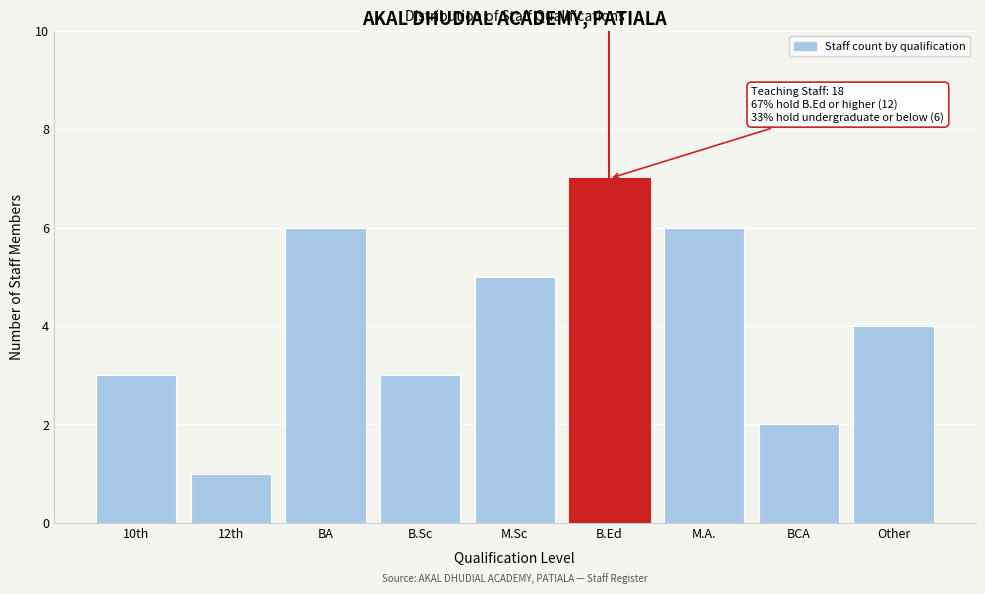

Reading left to right, what are all the values shown in this chart?

3	1	6	3	5	7	6	2	4